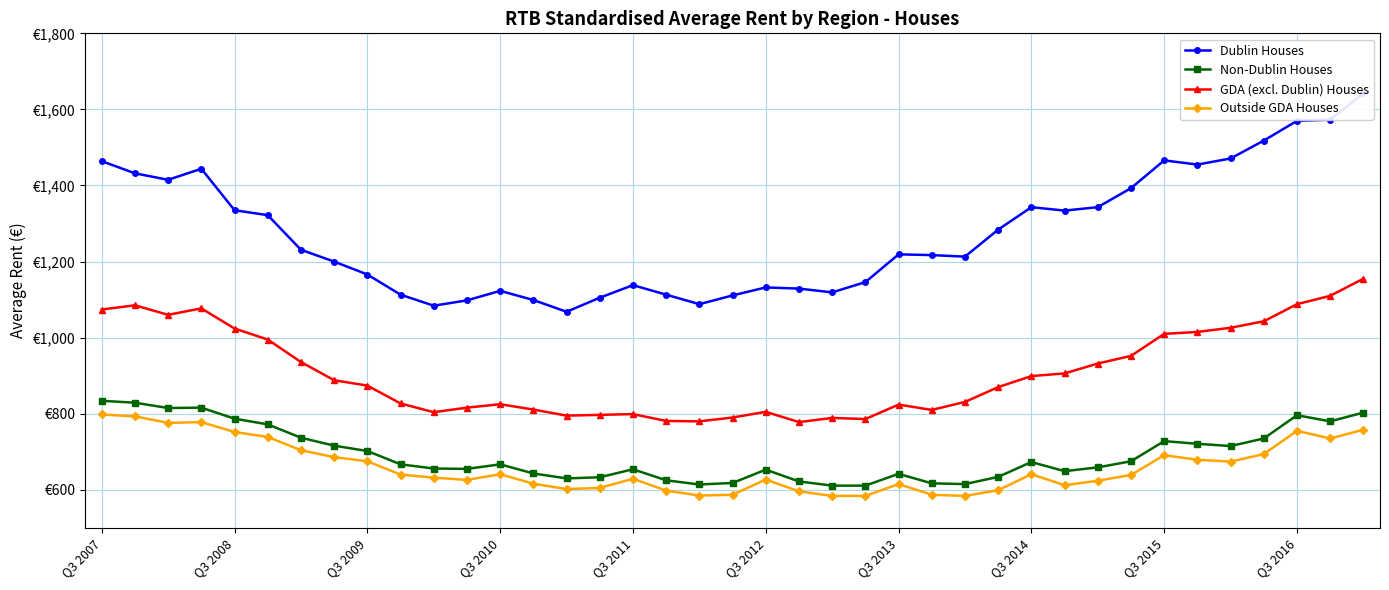

Count the number of data series in this chart.

4